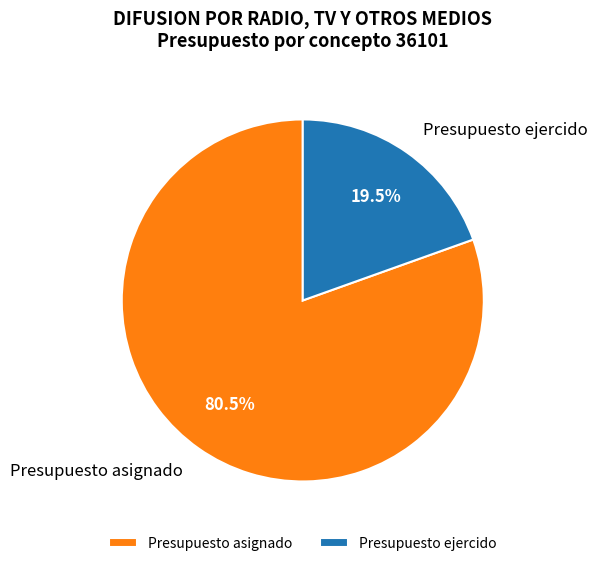

Does Presupuesto asignado represent more than half of the total?

Yes